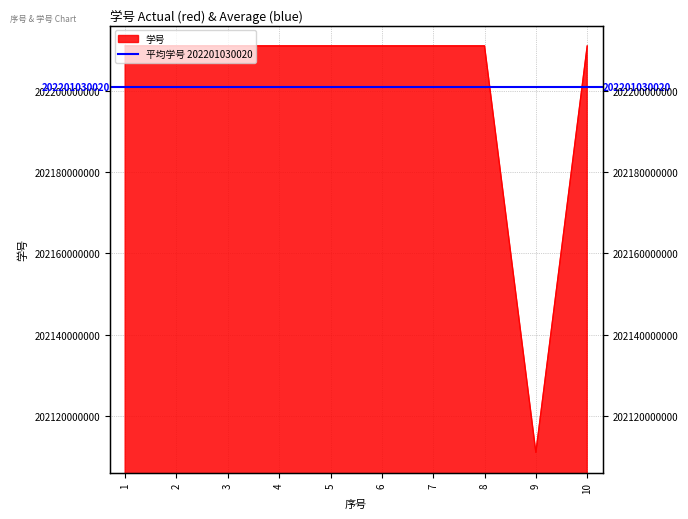

Which label corresponds to the largest value in the chart?

10